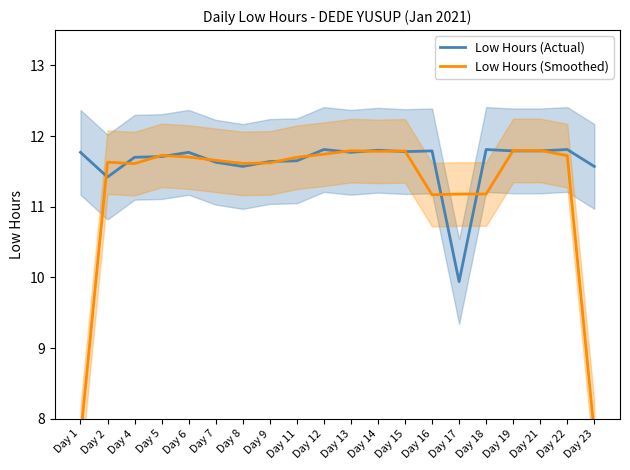

How many data points does each series have?

20